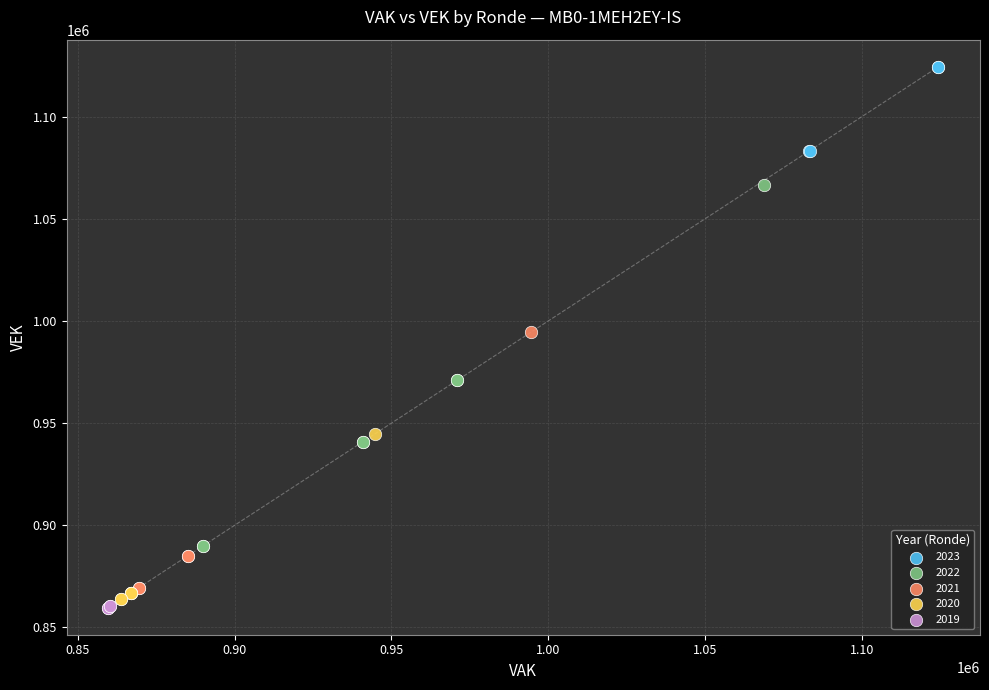

Which series reaches the minimum Y coordinate?

2019